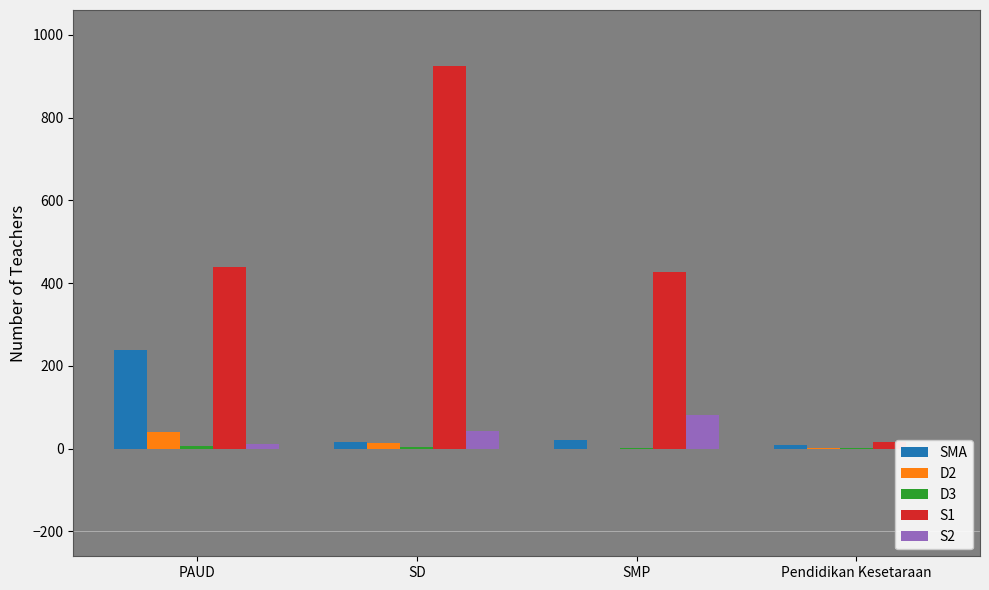

How many bars are there in each group?

5